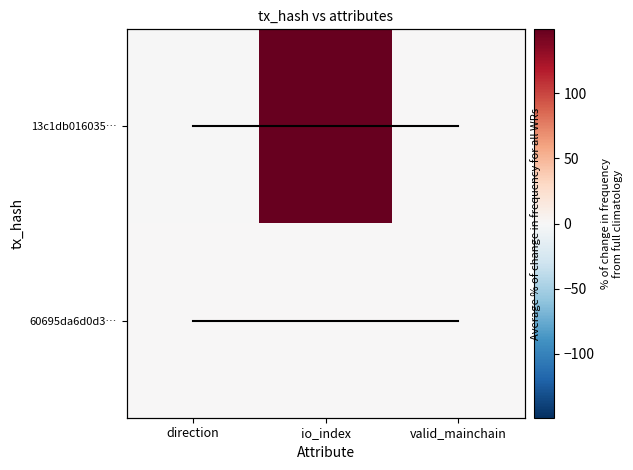

At how many categories does at least one series exceed 0?

3